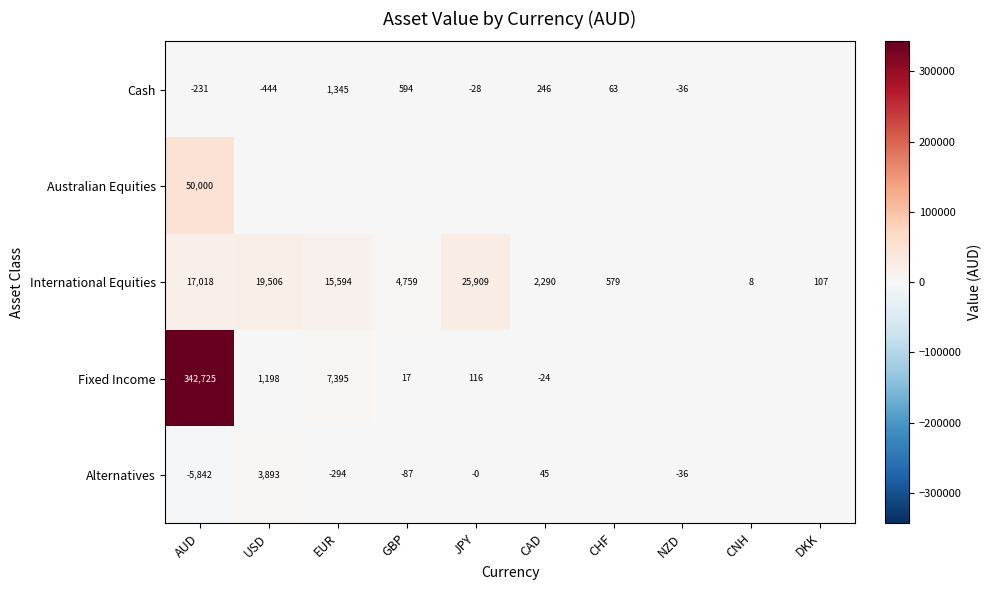

At which category is the sum across all series the highest?

AUD